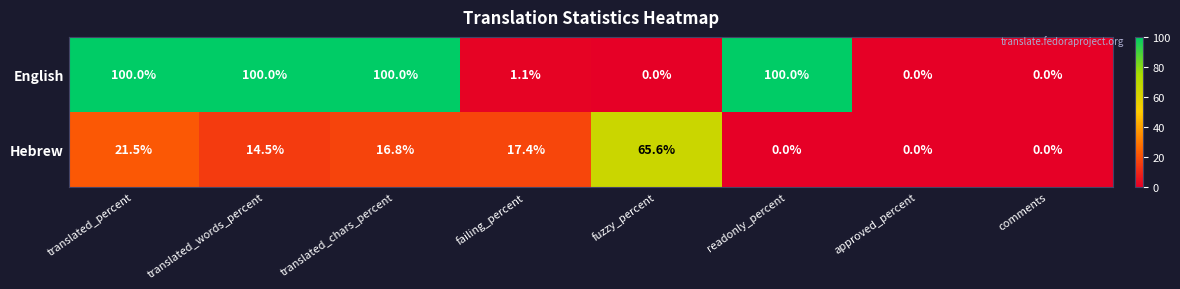

What is the spread (max minus min) of values at readonly_percent?

100.0